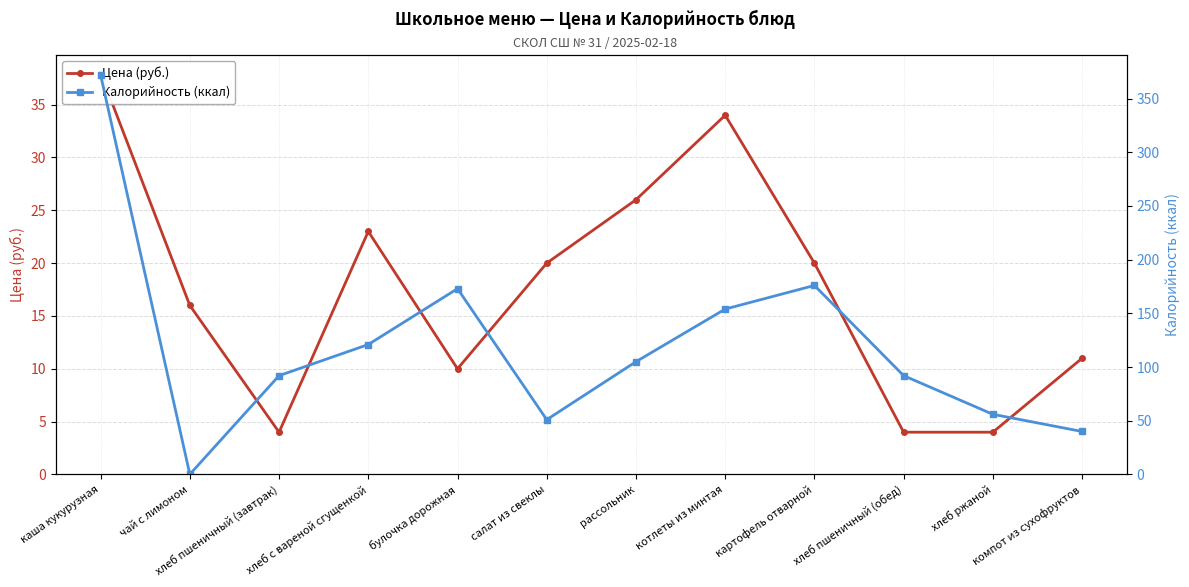

At which label does Цена (руб.) reach its minimum?

хлеб пшеничный (завтрак)